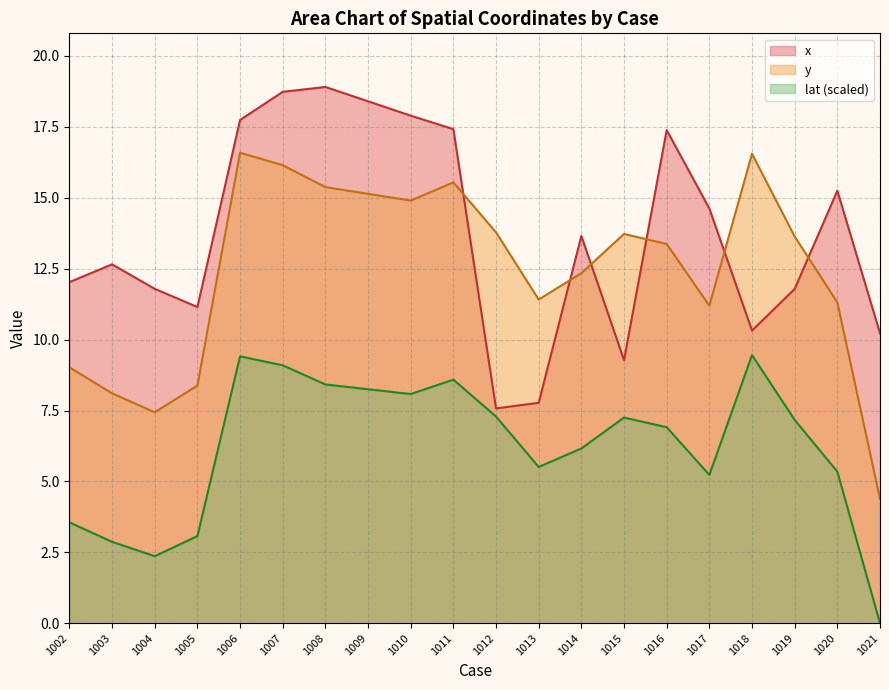

The value of lat at 1005 is 3.1. True or false?

True